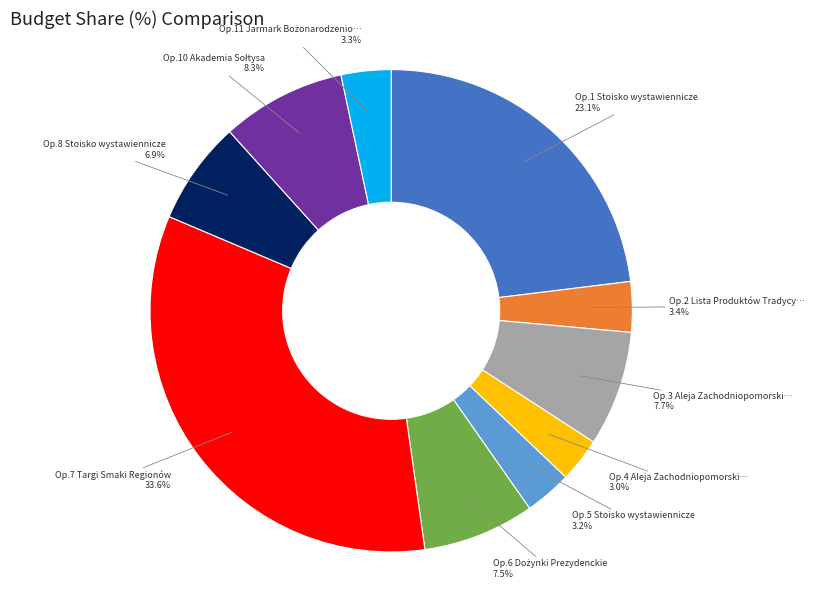

Is there a majority slice in this chart?

No